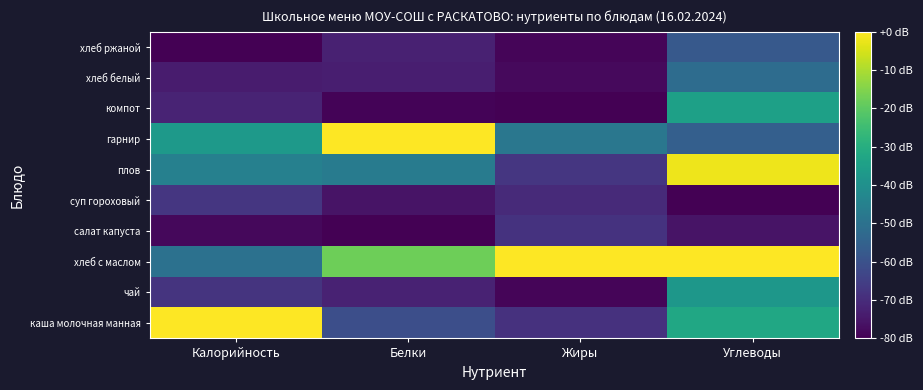

Reading left to right, what are all the values shown in this chart?

каша молочная манная: Калорийность=0.0	Белки=-60.7	Жиры=-68.7	Углеводы=-32.3
чай: Калорийность=-68.0	Белки=-72.3	Жиры=-78.8	Углеводы=-37.5
хлеб с маслом: Калорийность=-50.0	Белки=-17.8	Жиры=0.0	Углеводы=0.0
салат капуста: Калорийность=-78.1	Белки=-80.0	Жиры=-68.4	Углеводы=-75.7
суп гороховый: Калорийность=-67.4	Белки=-75.8	Жиры=-70.4	Углеводы=-80.0
плов: Калорийность=-45.1	Белки=-46.8	Жиры=-67.5	Углеводы=-2.0
гарнир: Калорийность=-37.1	Белки=0.0	Жиры=-48.3	Углеводы=-55.7
компот: Калорийность=-72.0	Белки=-79.3	Жиры=-80.0	Углеводы=-34.6
хлеб белый: Калорийность=-74.0	Белки=-73.4	Жиры=-78.1	Углеводы=-51.7
хлеб ржаной: Калорийность=-80.0	Белки=-72.7	Жиры=-79.0	Углеводы=-57.6